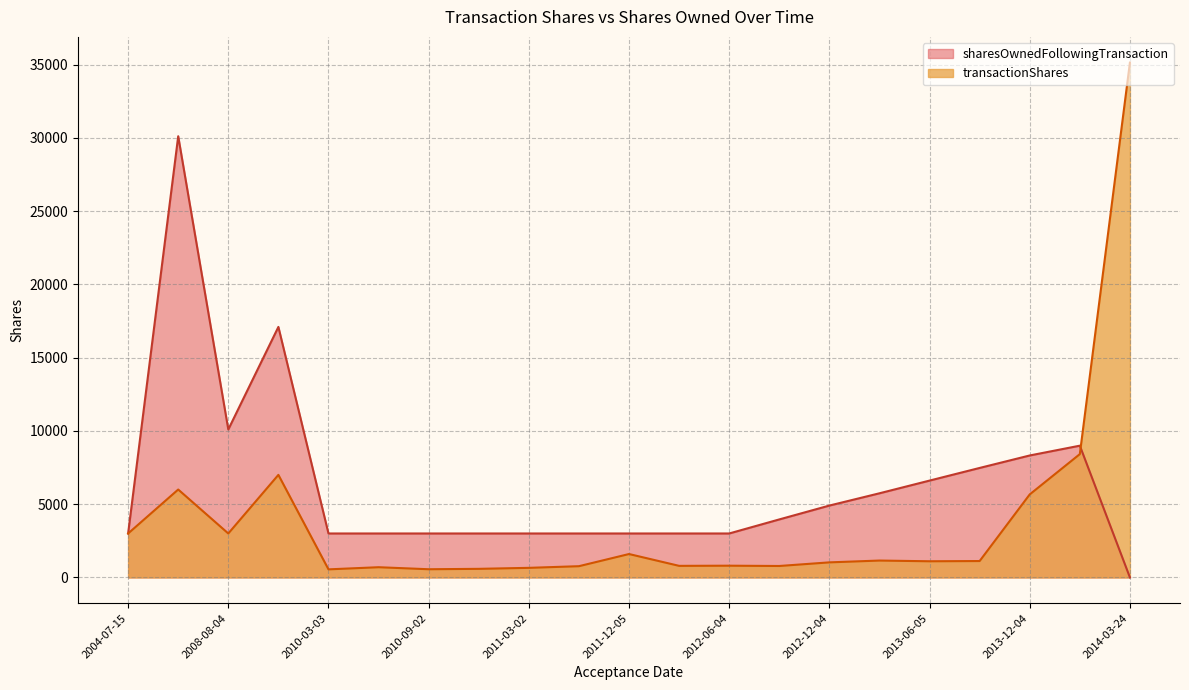

At how many categories does at least one series exceed 8738?

5